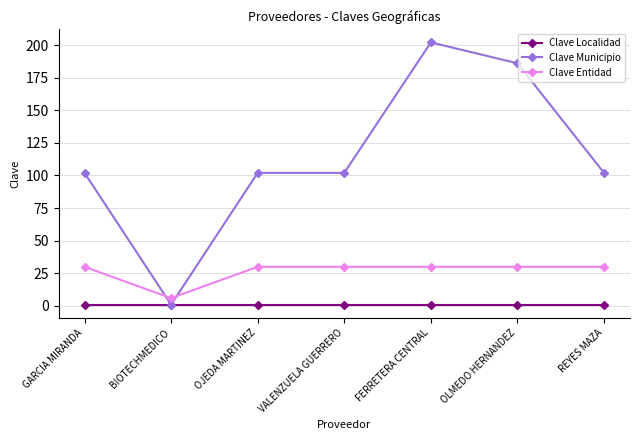

Reading left to right, extract all data points from this chart.

Clave Localidad: GARCIA MIRANDA=1	BIOTECHMEDICO=1	OJEDA MARTINEZ=1	VALENZUELA GUERRERO=1	FERRETERA CENTRAL=1	OLMEDO HERNANDEZ=1	REYES MAZA=1
Clave Municipio: GARCIA MIRANDA=102	BIOTECHMEDICO=1	OJEDA MARTINEZ=102	VALENZUELA GUERRERO=102	FERRETERA CENTRAL=202	OLMEDO HERNANDEZ=186	REYES MAZA=102
Clave Entidad: GARCIA MIRANDA=30	BIOTECHMEDICO=6	OJEDA MARTINEZ=30	VALENZUELA GUERRERO=30	FERRETERA CENTRAL=30	OLMEDO HERNANDEZ=30	REYES MAZA=30